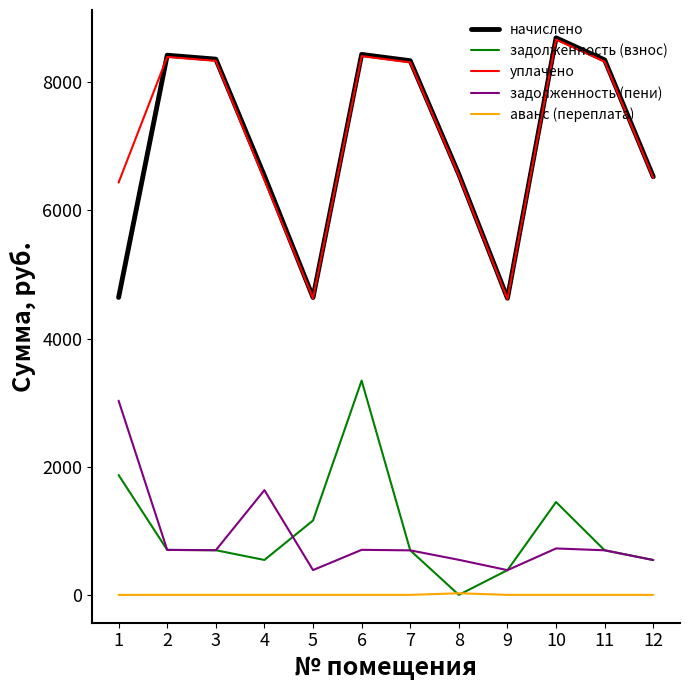

What is the spread (max minus min) of values at 1?

6434.4